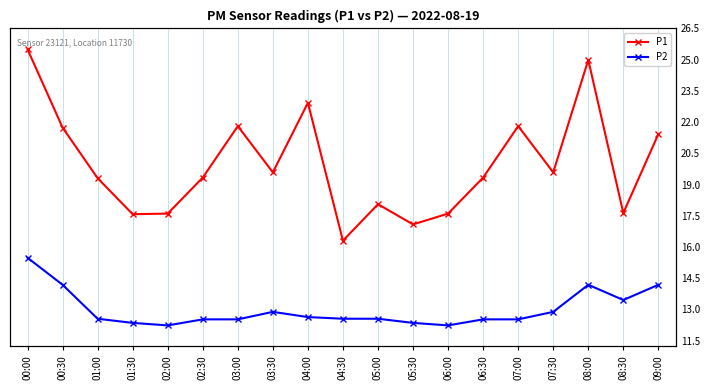

At which category is the sum across all series the highest?

00:00